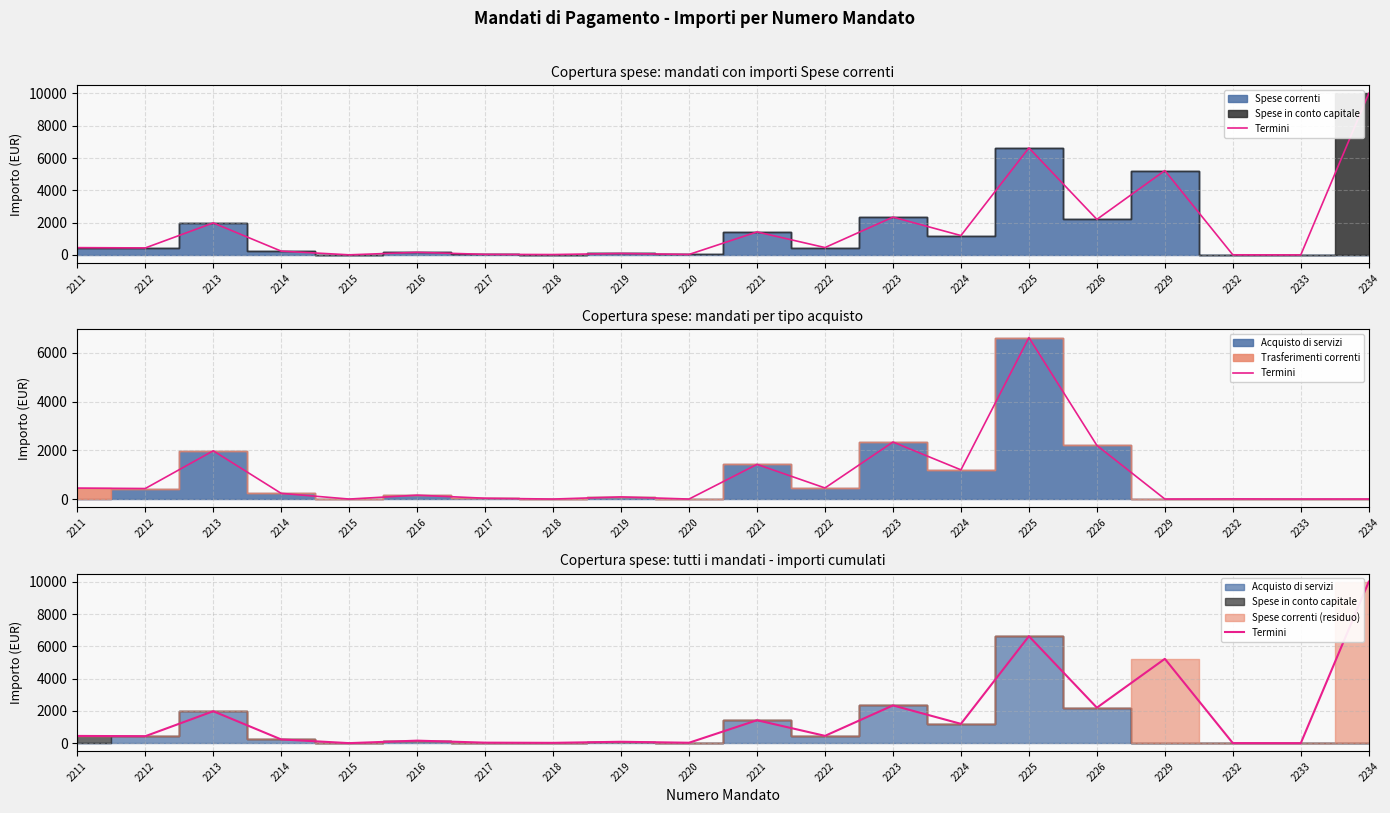

How many lines are shown in the chart?

1